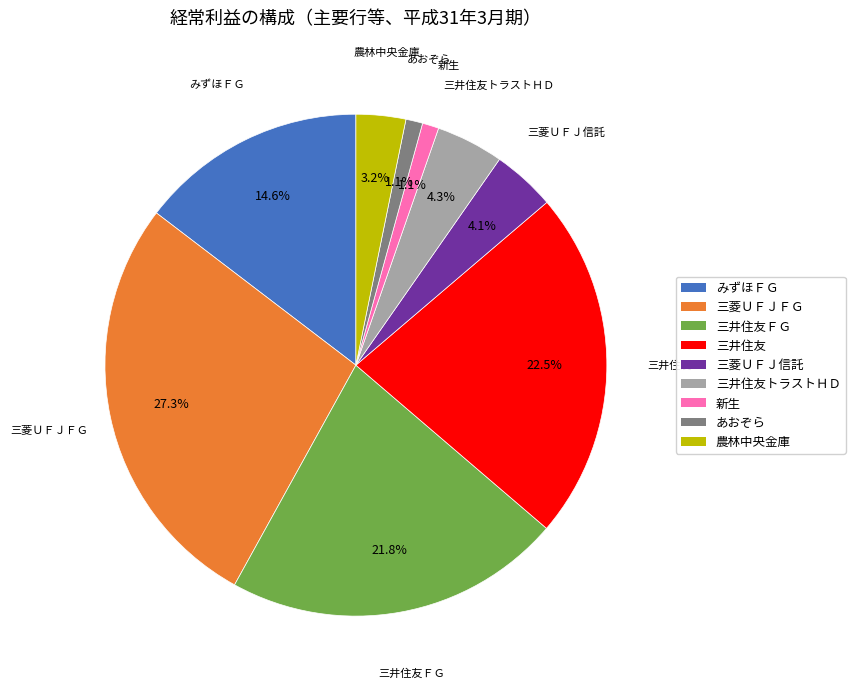

Is there any slice that represents more than half of the pie?

No